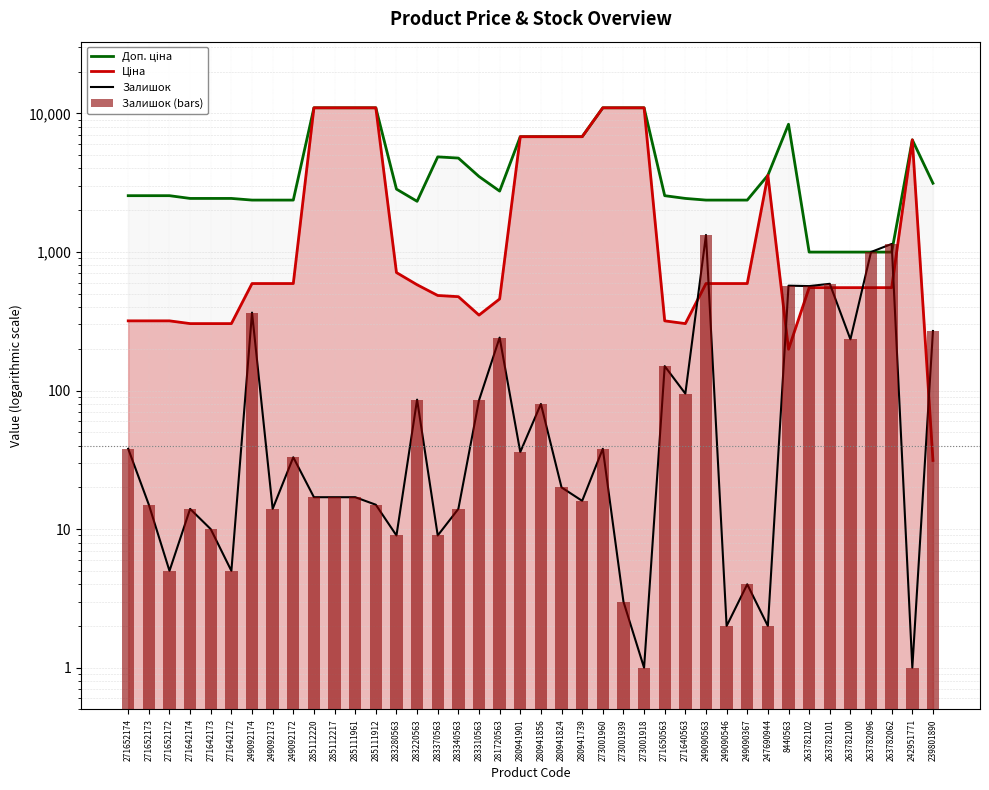

How many values in the Доп. ціна series exceed 2747?

20